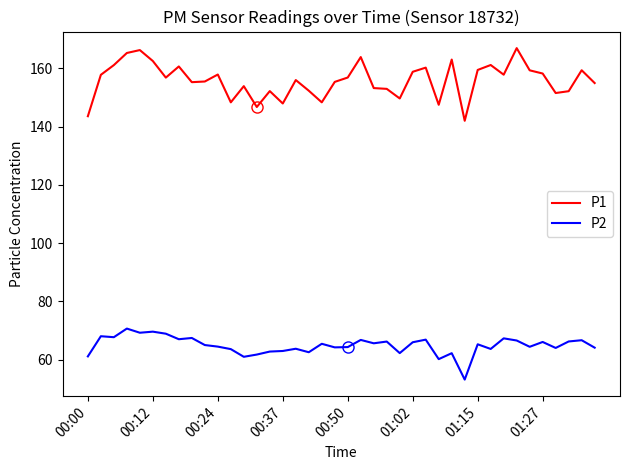

What is the difference between the maximum and minimum values in the P2 series?

17.5